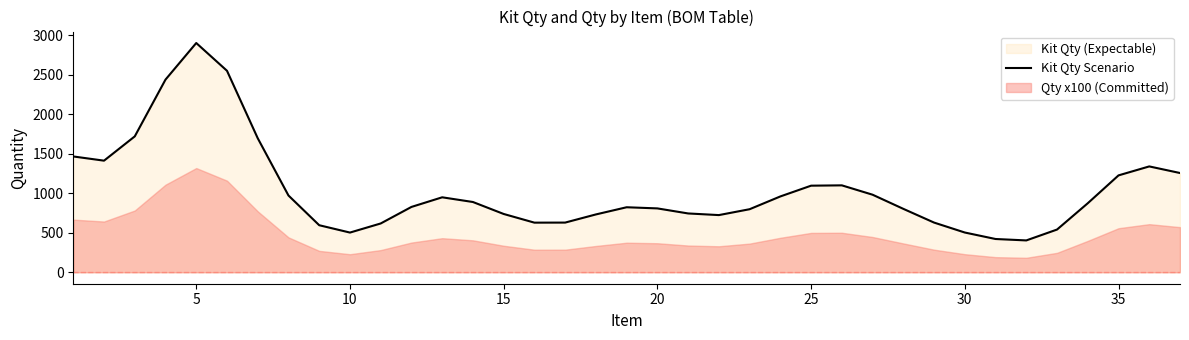

What is the lowest value of the Kit Qty Scenario series?

402.9